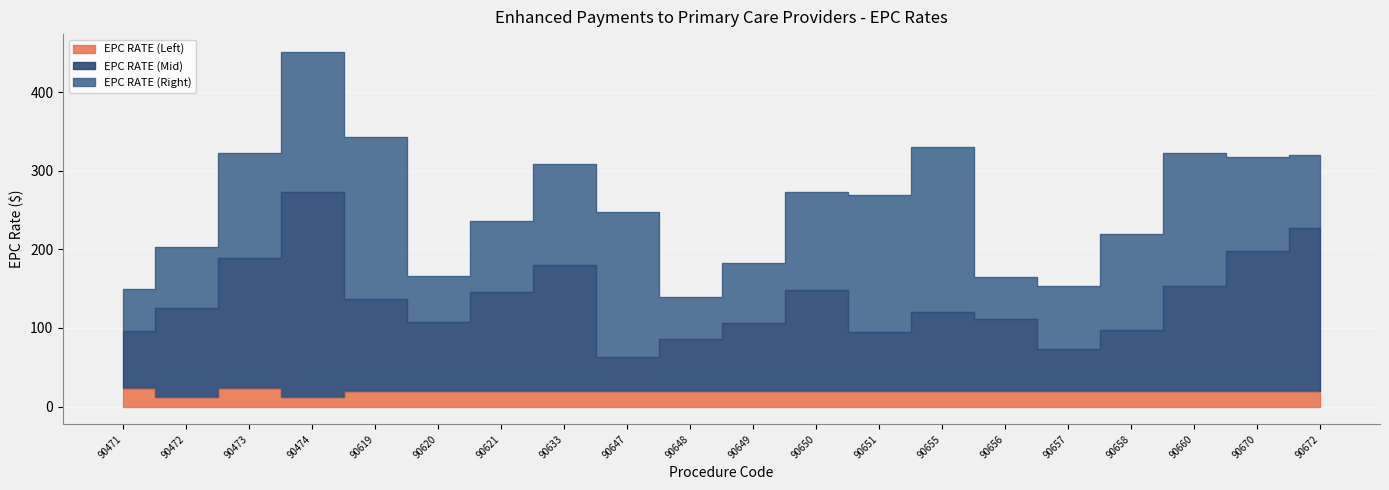

True or false: EPC RATE (Mid) and EPC RATE (Left) cross at least once.

False